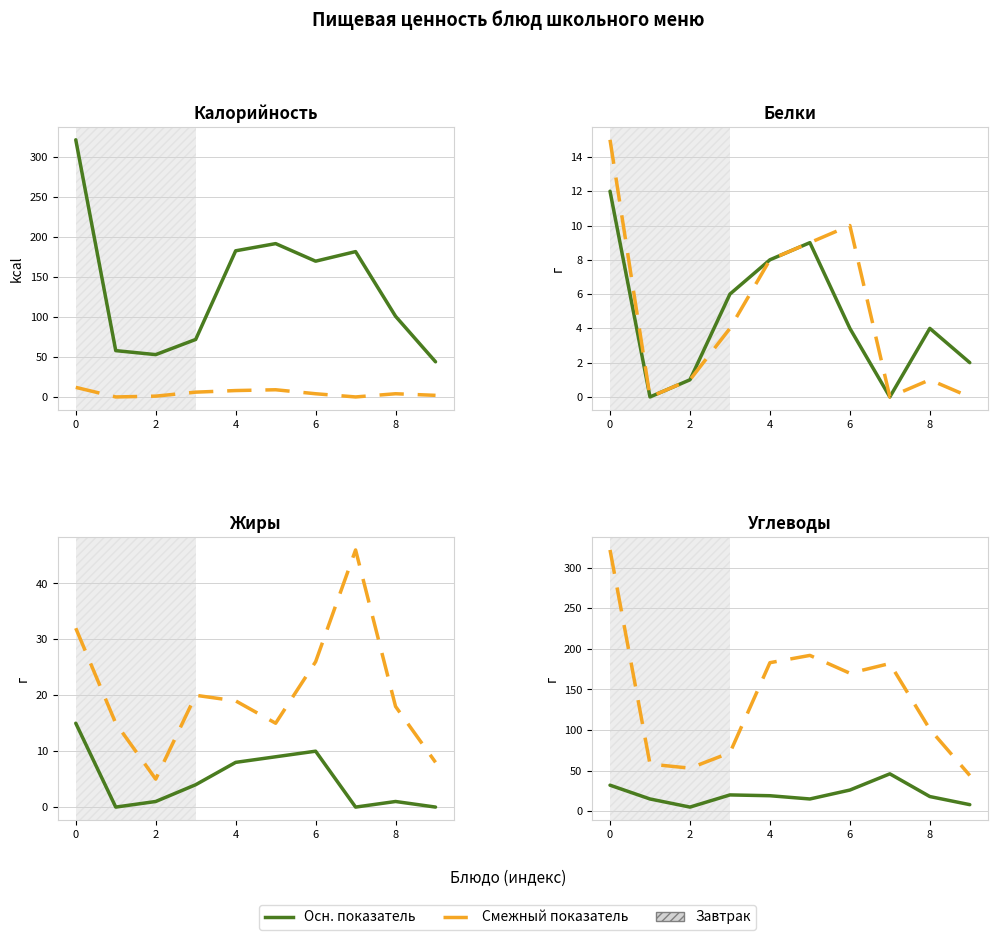

At how many categories does at least one series exceed 170?

4